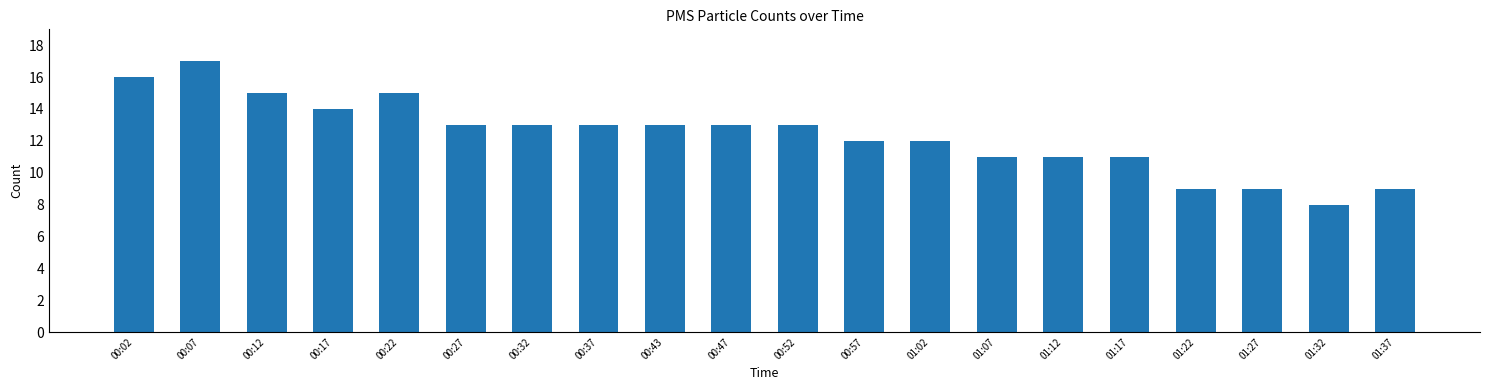

What is the average value?

12